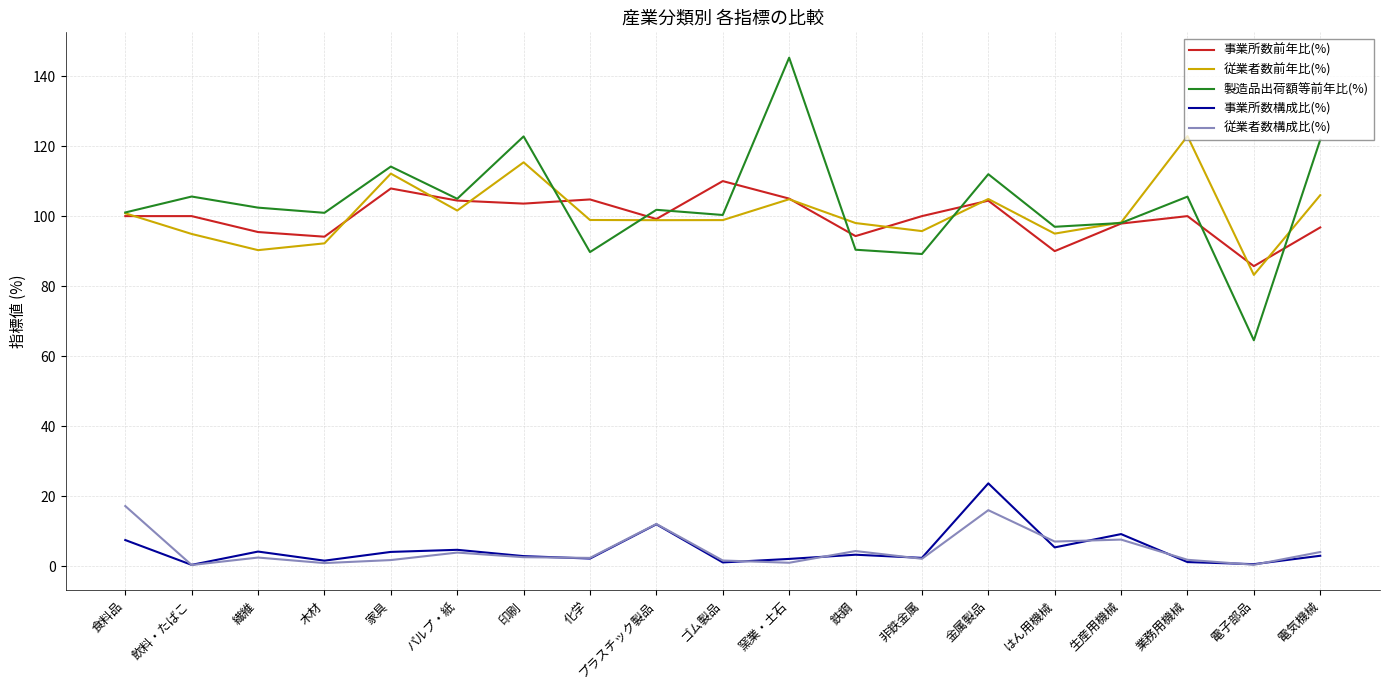

What is the smallest value displayed?

0.4